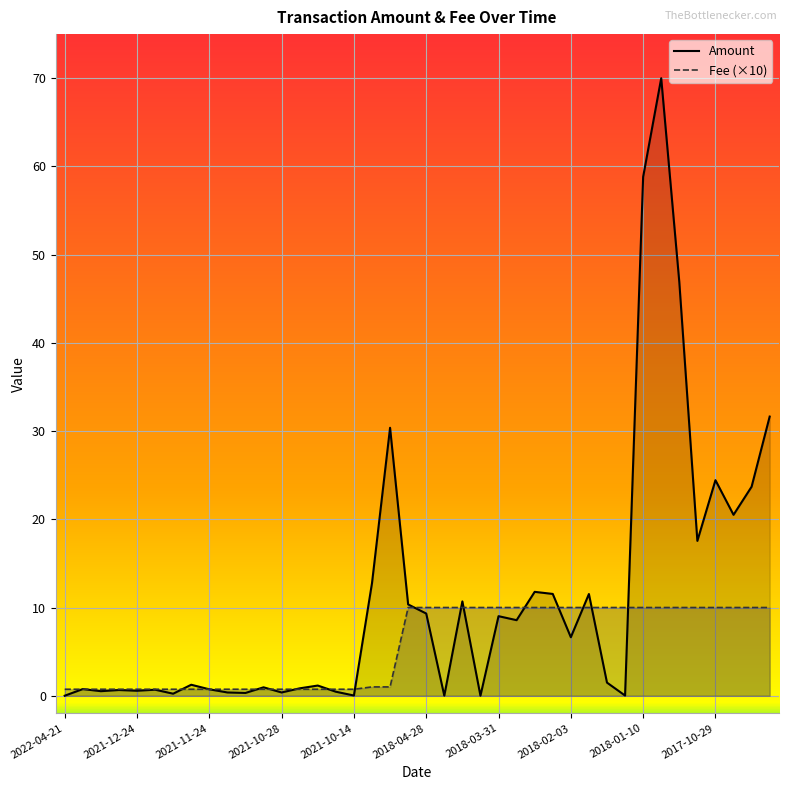

True or false: the data shows 5.3 at 2017-11-08.

False